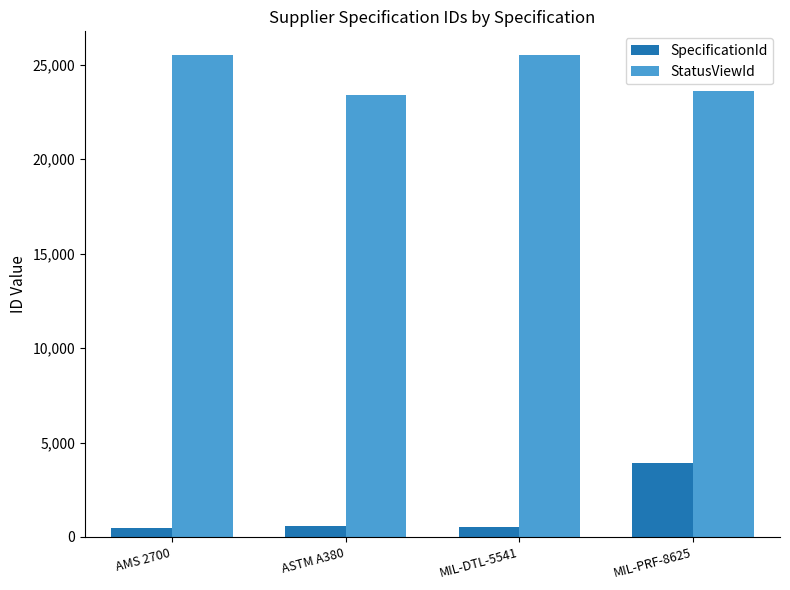

Which series has the largest range (max minus min)?

SpecificationId